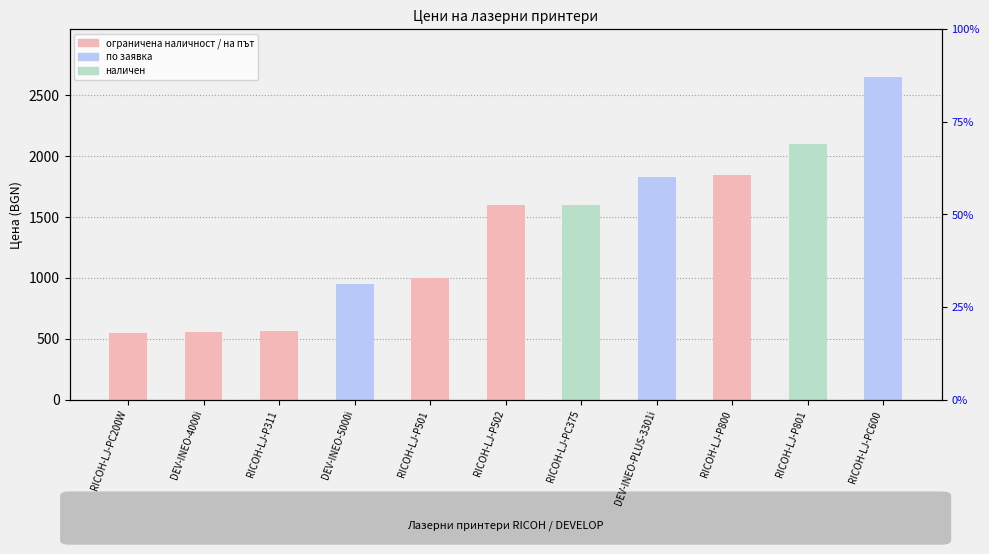

Reading left to right, transcribe all the data shown in this chart.

549.0	553.9	559.0	948.0	999.0	1599.0	1599.0	1829.0	1839.0	2099.0	2644.0